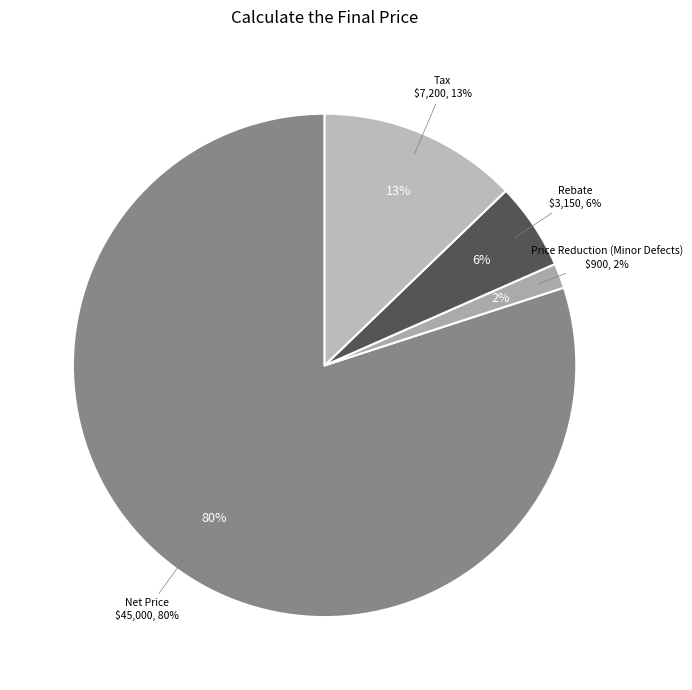

Count the number of slices in the pie.

4